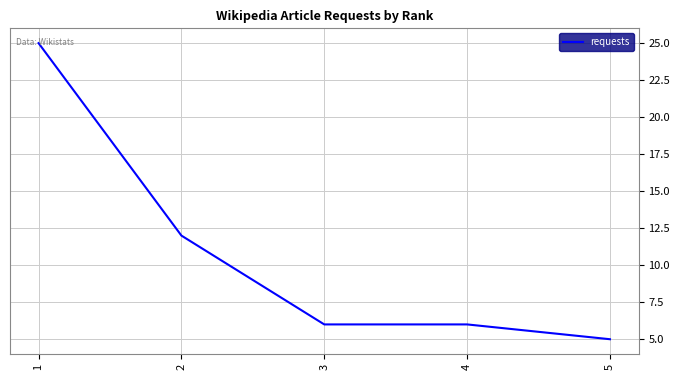

Is it true that the value at 2 is 12?

True